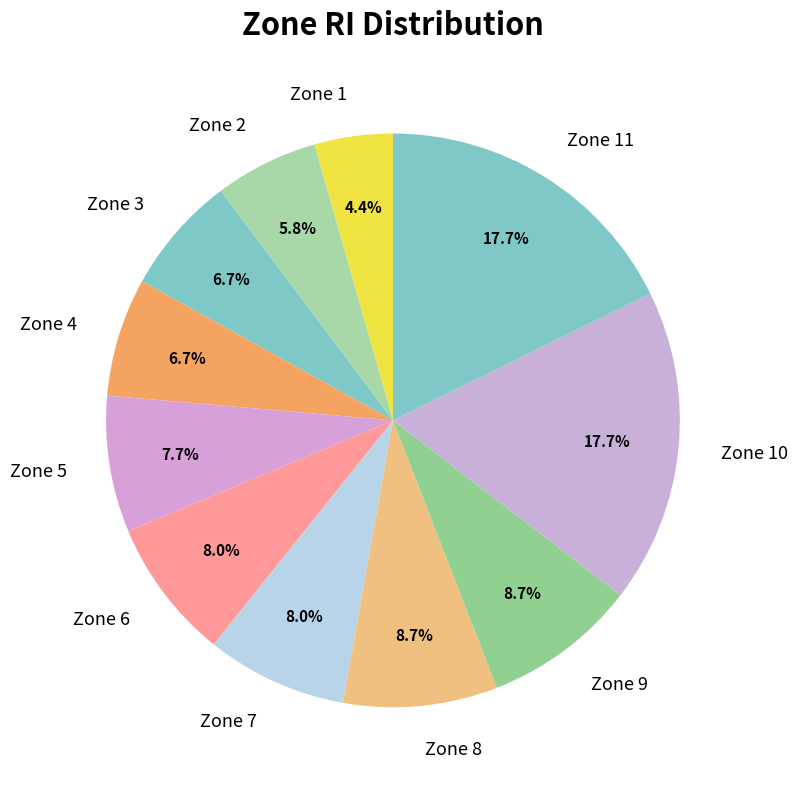

Is it true that Zone 1 is 13% of the pie?

False